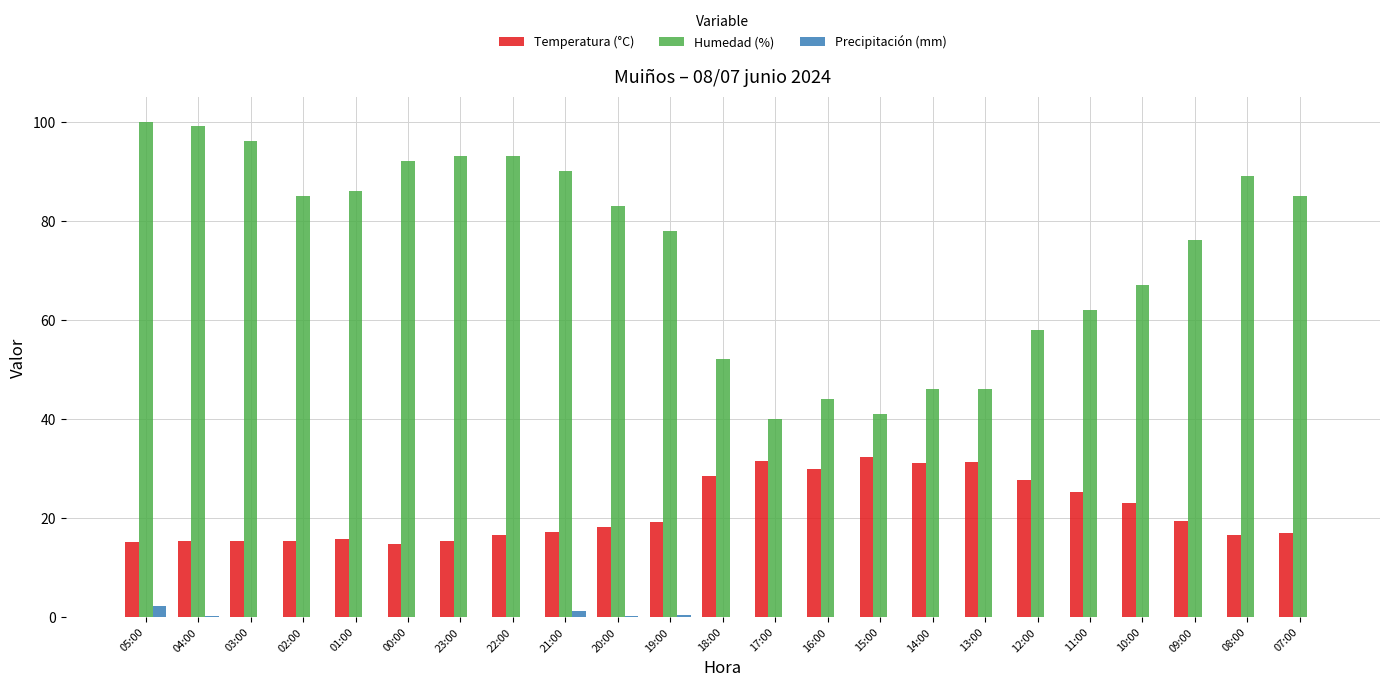

Which series has the widest spread of values?

Humedad (%)